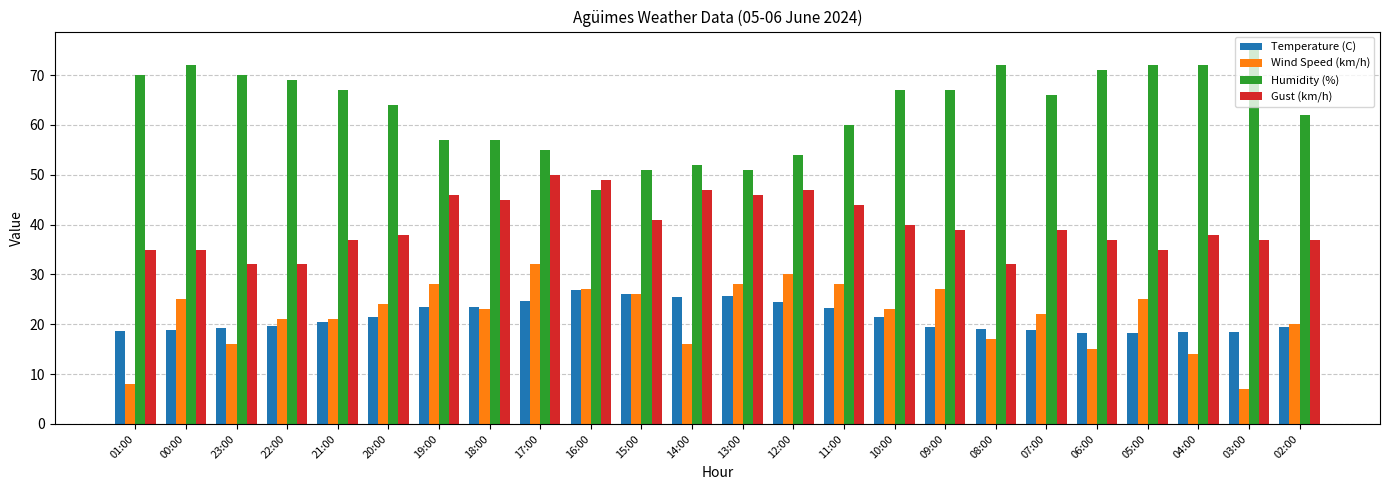

At how many categories does at least one series exceed 20?

24